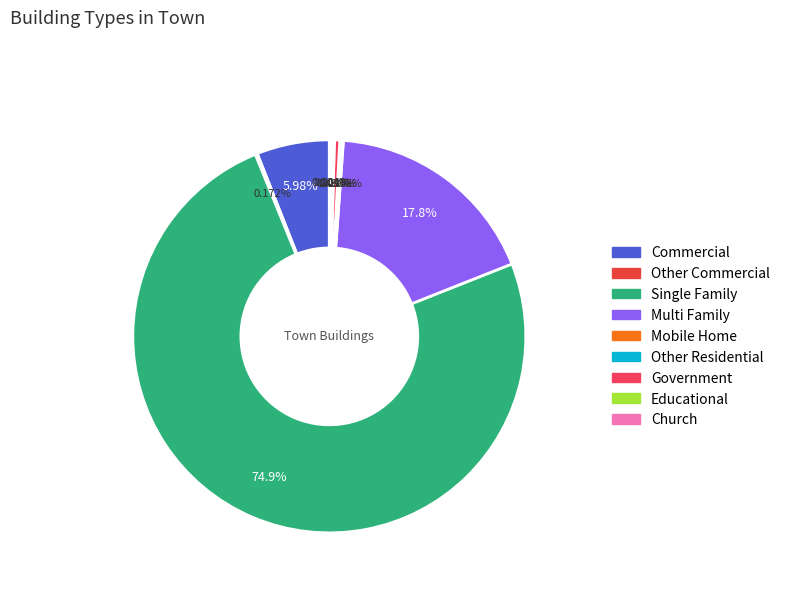

The Other Residential slice represents 0% of the pie. True or false?

True